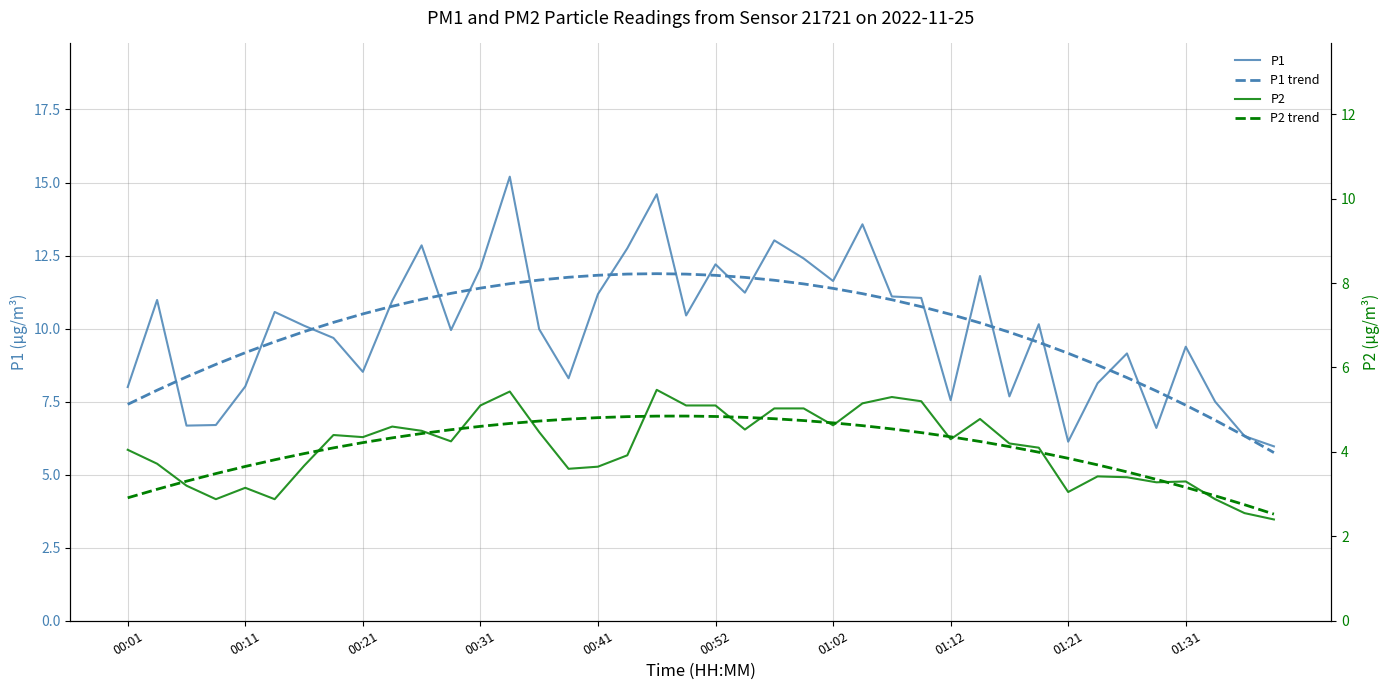

How many values in the P1 trend series exceed 10?

23